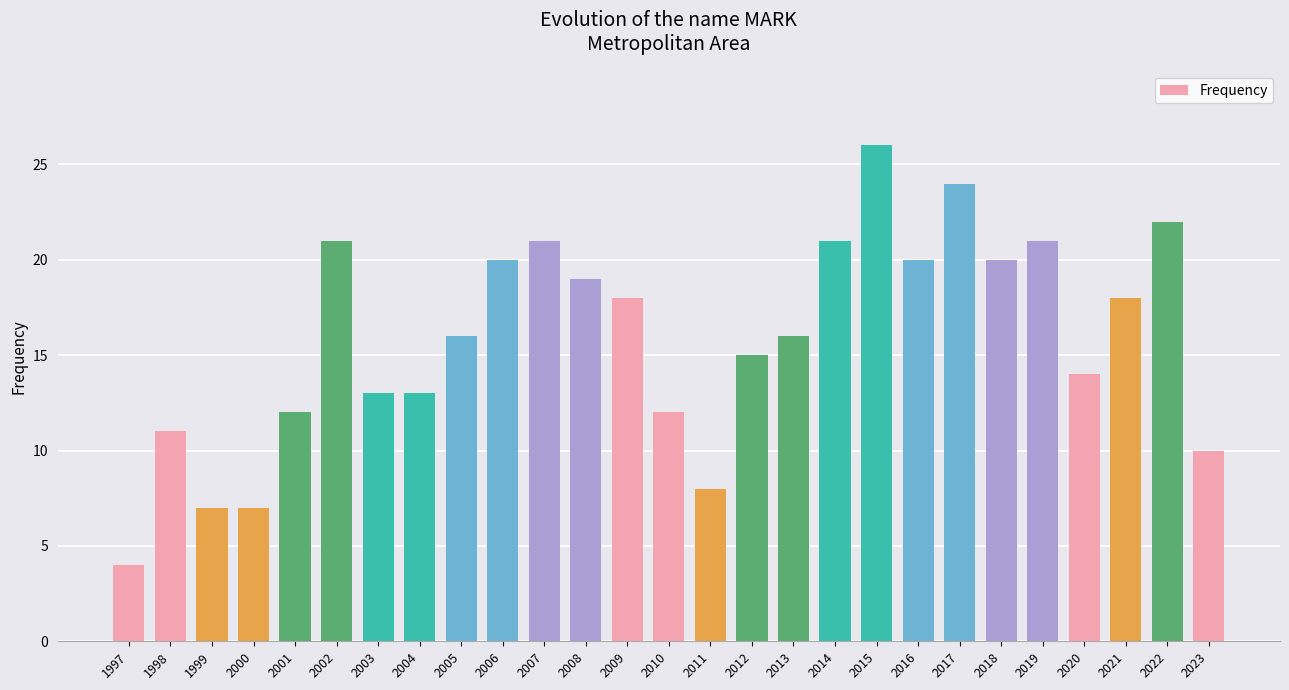

Are the bars grouped side by side (vs. stacked)?

No